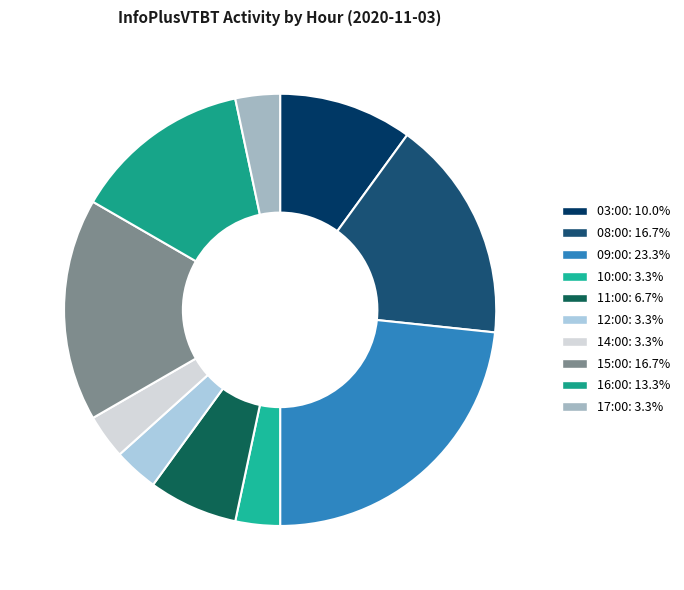

How many segments does this pie chart have?

10